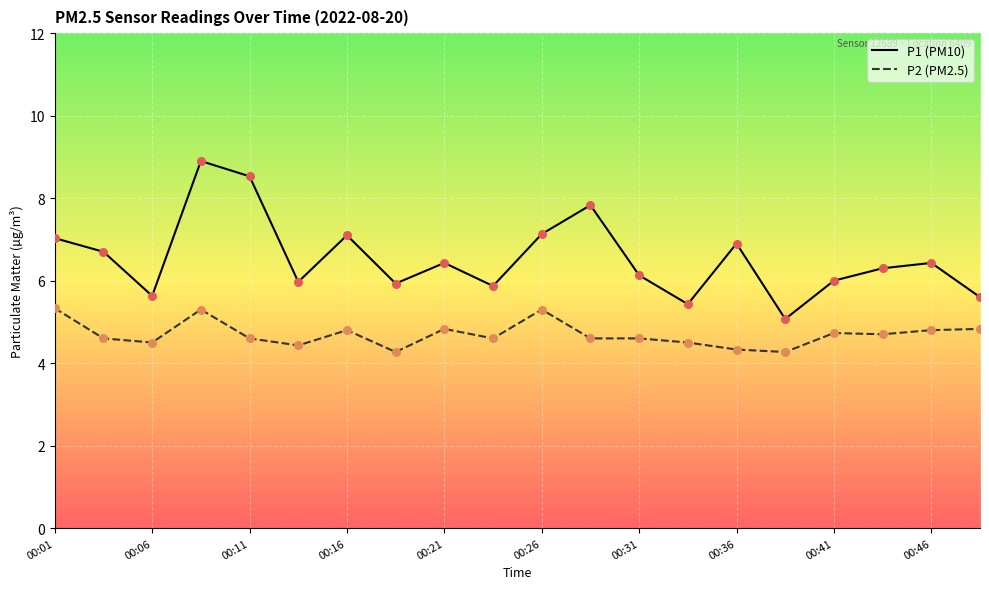

What is the minimum value shown in the chart?

4.3